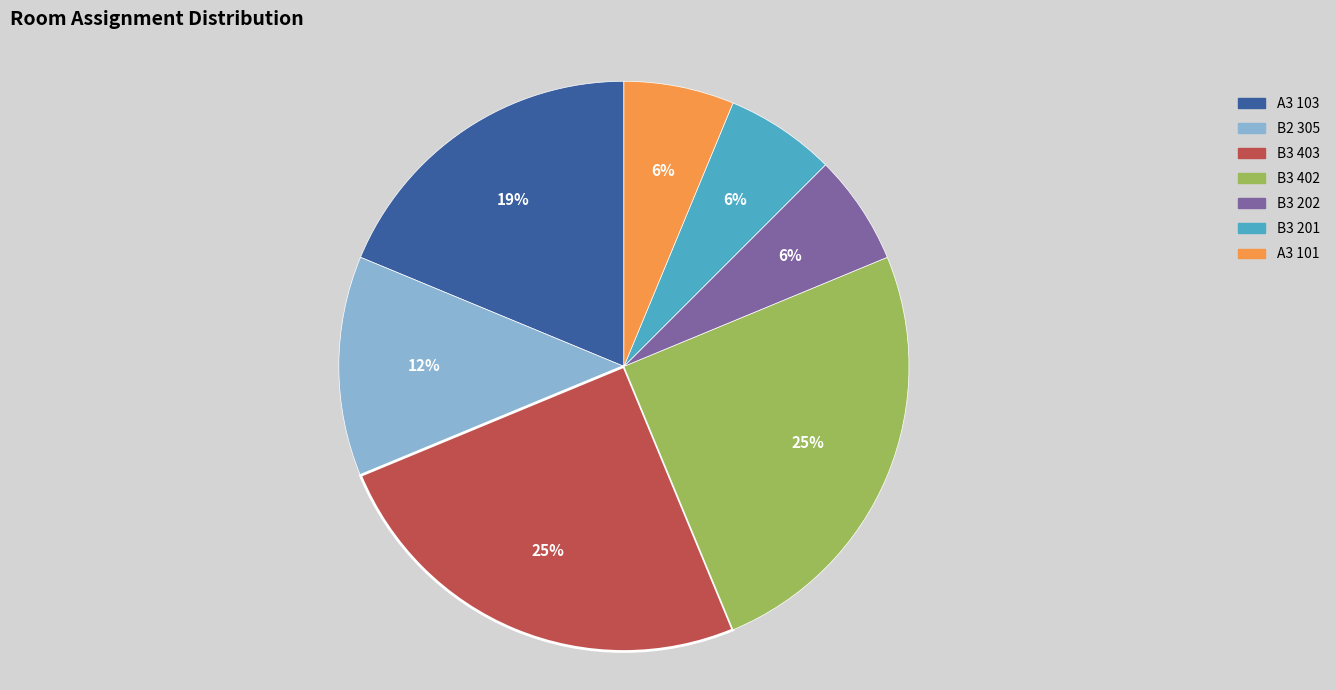

True or false: B3 202 accounts for 6% of the total.

True